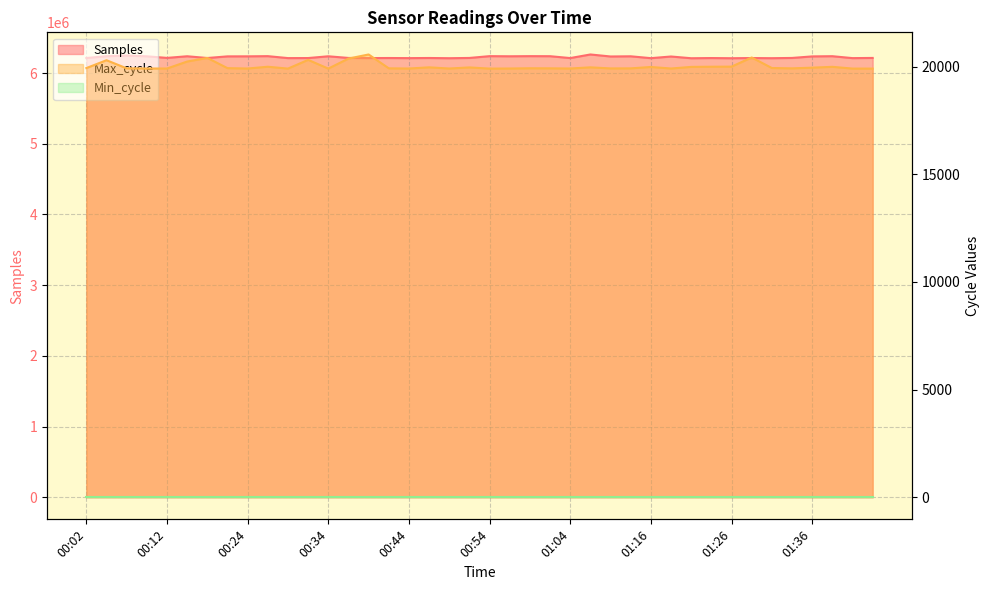

Which series has the largest total across all categories?

Samples